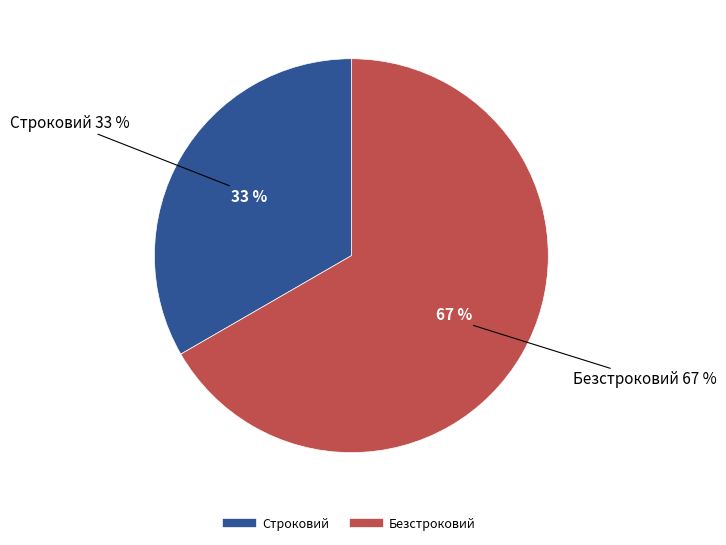

To the nearest percent, what is the combined percentage of Строковий and Безстроковий?

100%